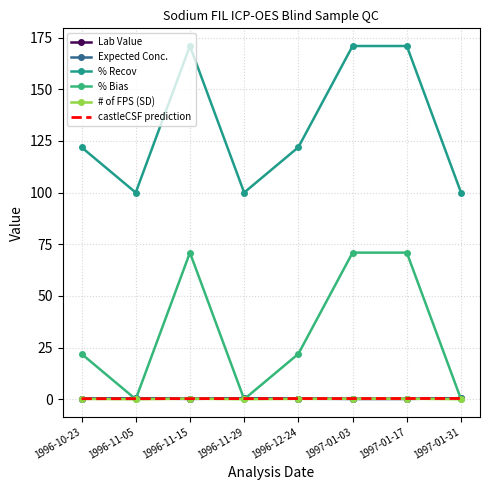

Reading right to left, list all the values displayed in this chart.

Lab Value: 1997-01-31=0.5	1997-01-17=0.2	1997-01-03=0.2	1996-12-24=0.3	1996-11-29=0.5	1996-11-15=0.2	1996-11-05=0.5	1996-10-23=0.3
Expected Conc.: 1997-01-31=0.5	1997-01-17=0.1	1997-01-03=0.1	1996-12-24=0.2	1996-11-29=0.5	1996-11-15=0.1	1996-11-05=0.5	1996-10-23=0.2
% Recov: 1997-01-31=100.0	1997-01-17=170.9	1997-01-03=170.9	1996-12-24=122.0	1996-11-29=100.0	1996-11-15=170.9	1996-11-05=100.0	1996-10-23=122.0
% Bias: 1997-01-31=0.0	1997-01-17=70.9	1997-01-03=70.9	1996-12-24=21.9	1996-11-29=0.0	1996-11-15=70.9	1996-11-05=0.0	1996-10-23=21.9
# of FPS (SD): 1997-01-31=0.0	1997-01-17=0.2	1997-01-03=0.2	1996-12-24=0.2	1996-11-29=0.0	1996-11-15=0.2	1996-11-05=0.0	1996-10-23=0.2
castleCSF prediction: 1997-01-31=0.4	1997-01-17=0.3	1997-01-03=0.3	1996-12-24=0.3	1996-11-29=0.3	1996-11-15=0.3	1996-11-05=0.3	1996-10-23=0.2